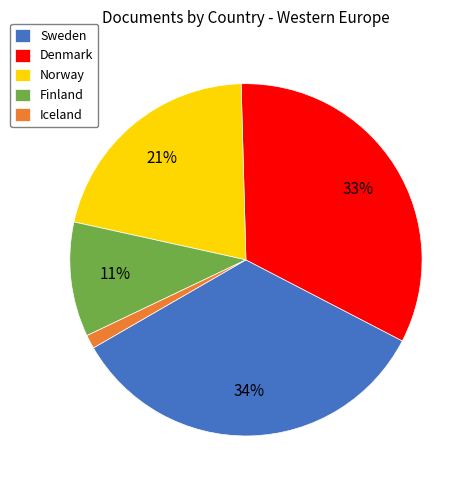

Which has a higher value, Sweden or Denmark?

Sweden